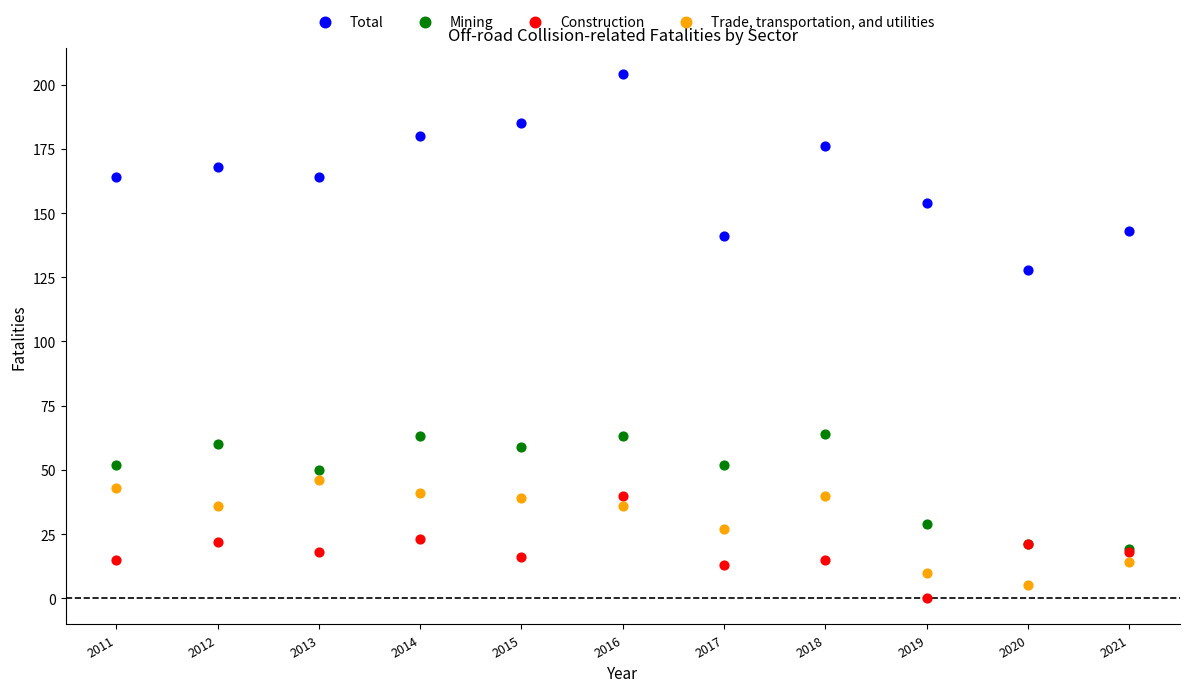

What are all the series names shown in the legend?

Total, Mining, Construction, Trade, transportation, and utilities